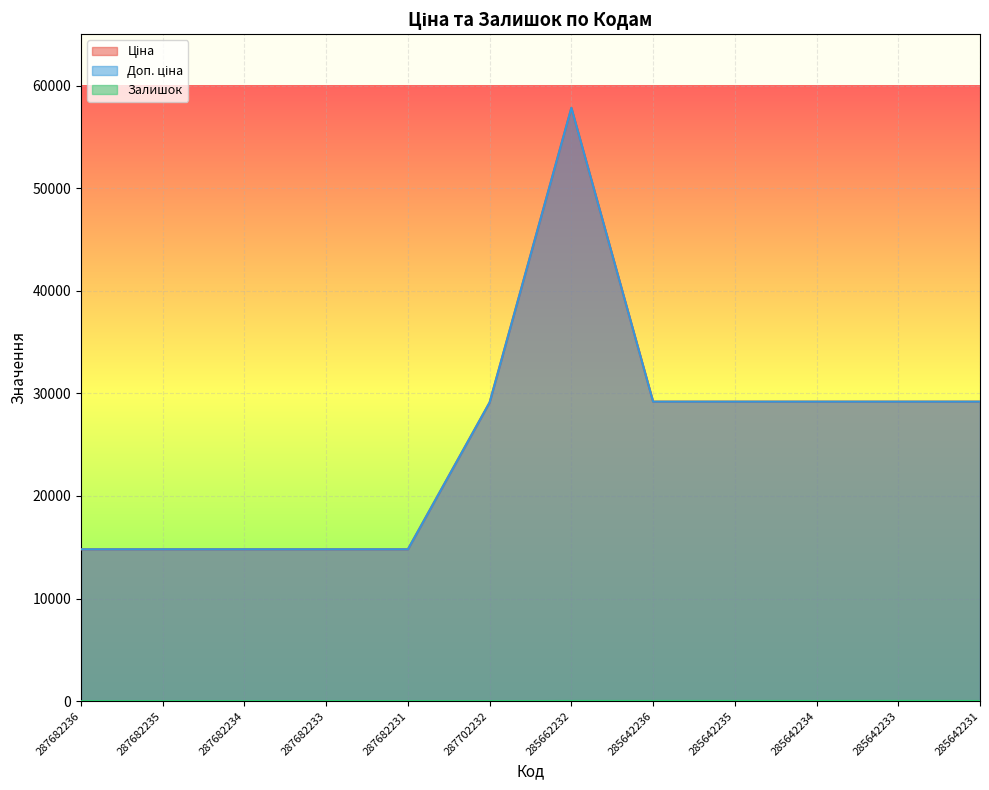

Between 287682236 and 287682234, which is larger?

287682236